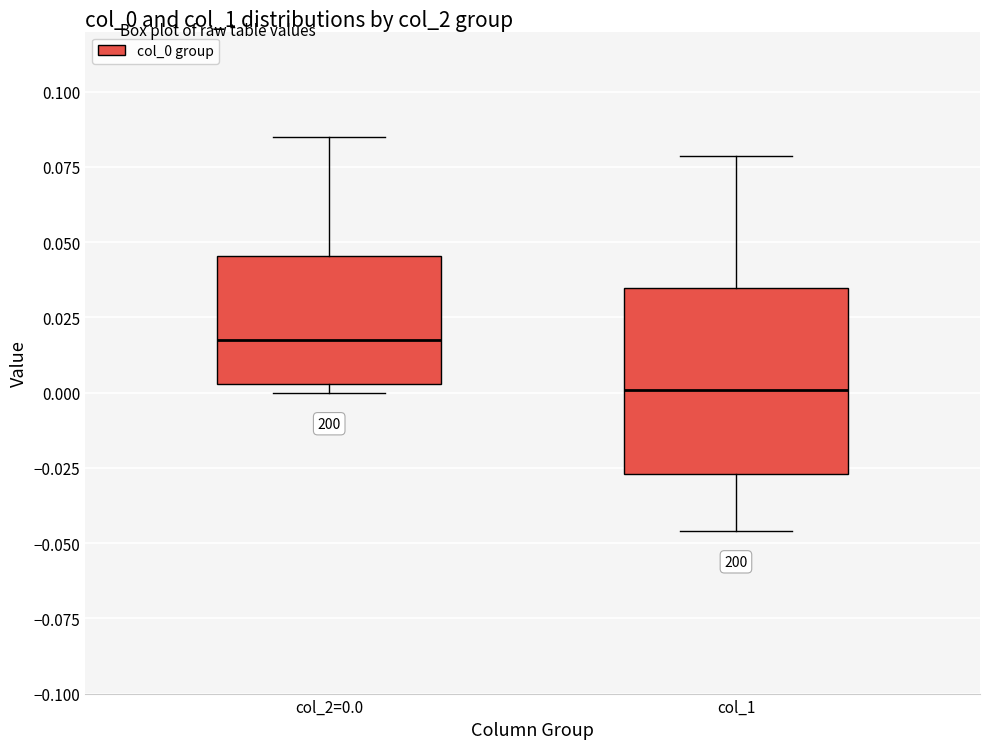

Where is the lower edge of the box for col_1 on the y-axis? The values are not printed on the chart, so give them approximately, as read against the axis.

-0.025